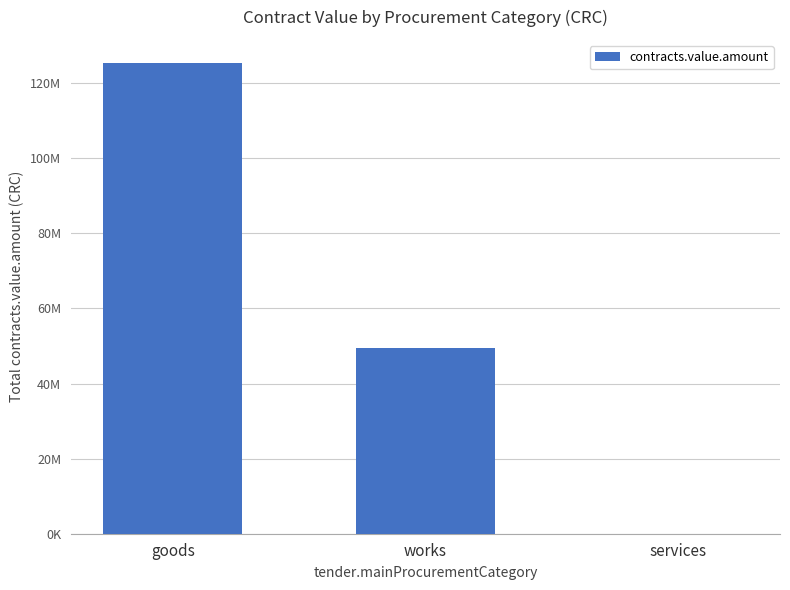

Is it true that the value at works is 79667071.6?

False